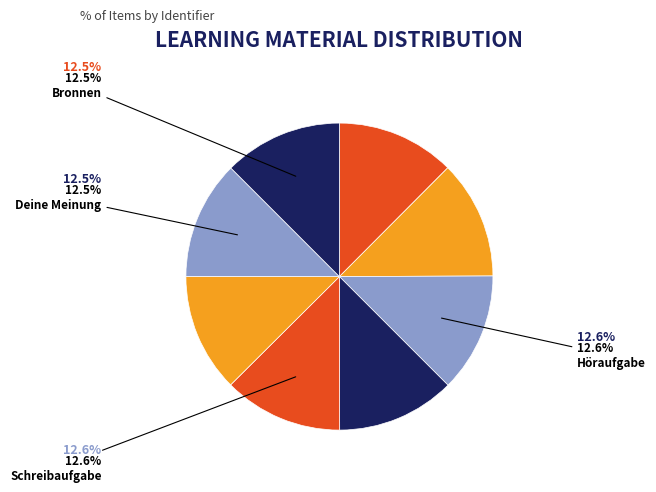

Is there any slice that represents more than half of the pie?

No